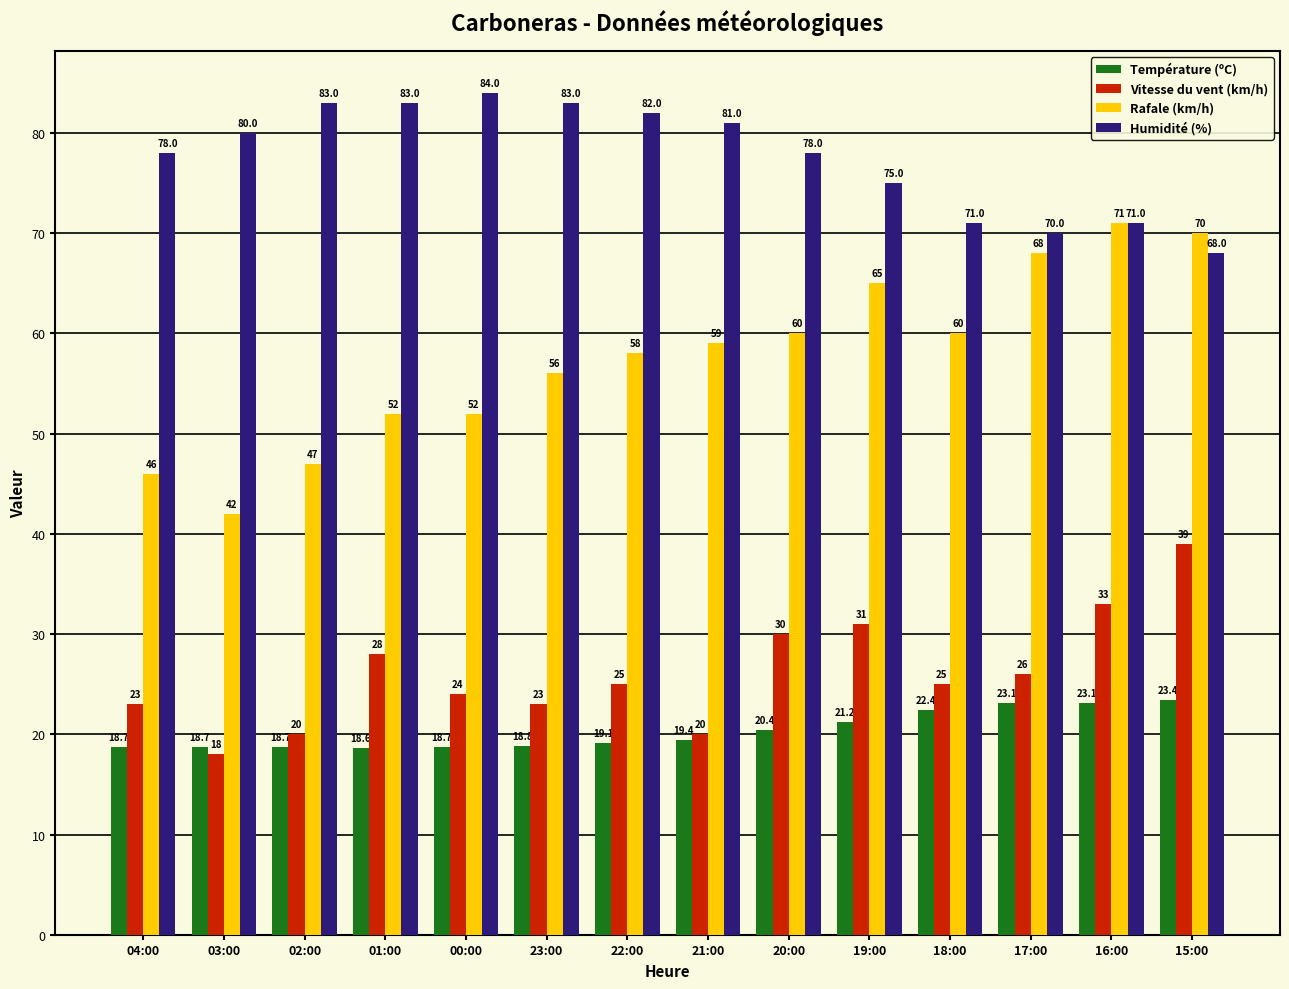

Which series changed the most between 00:00 and 16:00?

Rafale (km/h)